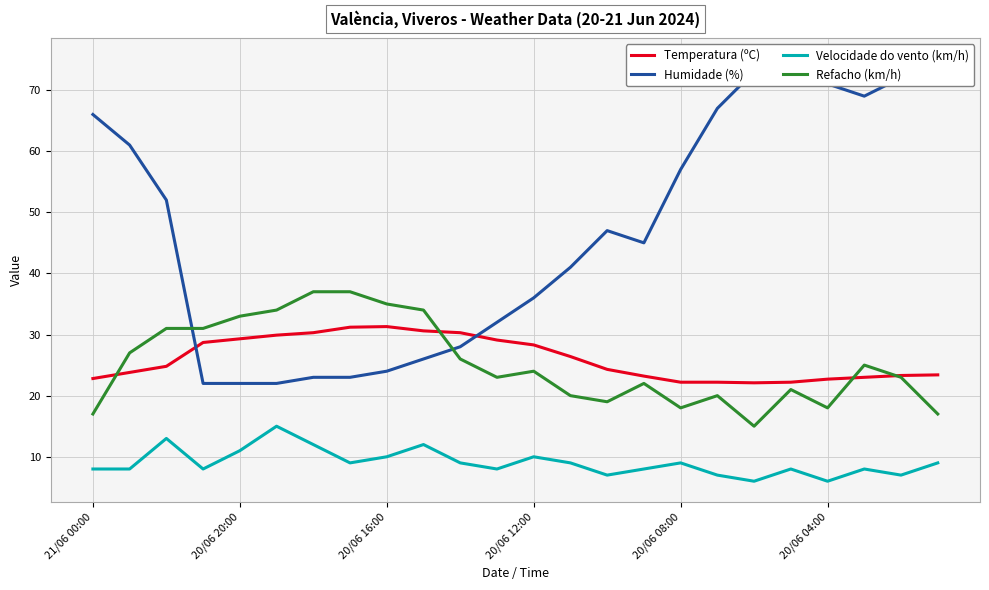

What is the total value across all series at 13?

96.4